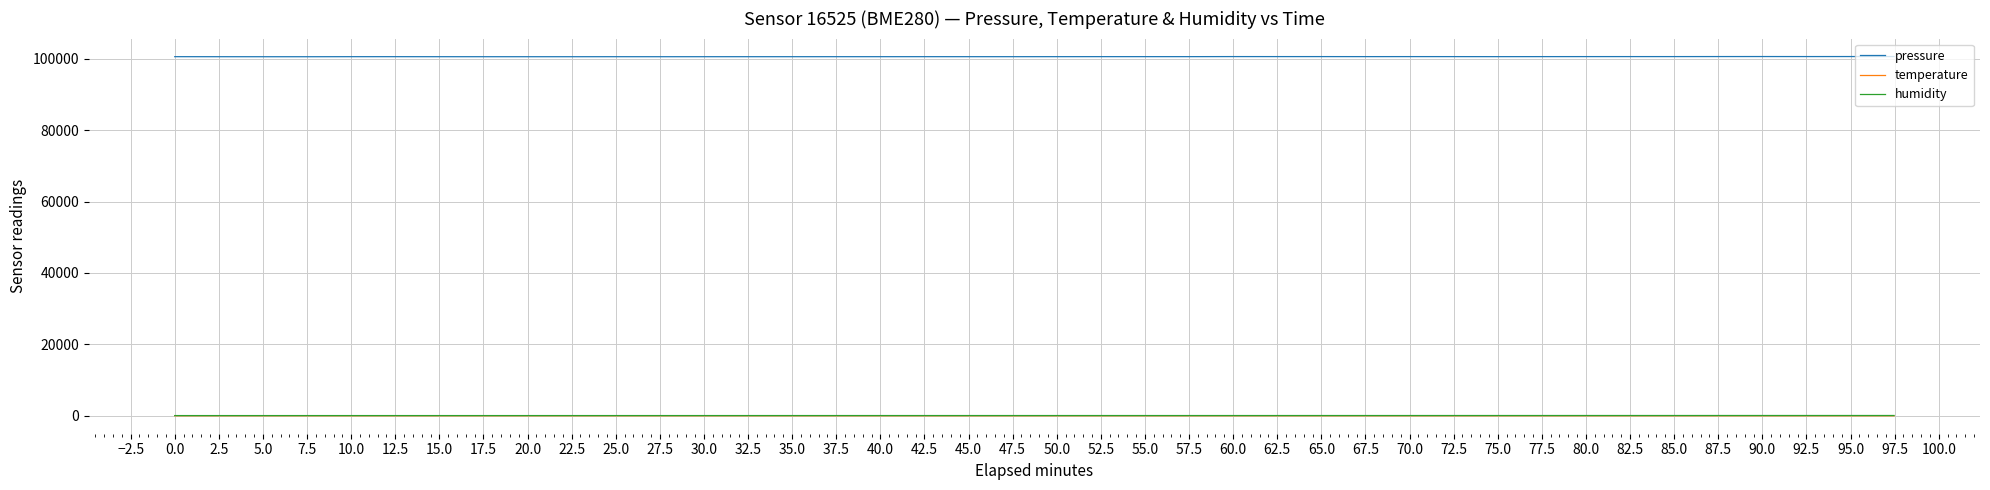

What is the greatest value displayed?

100595.3